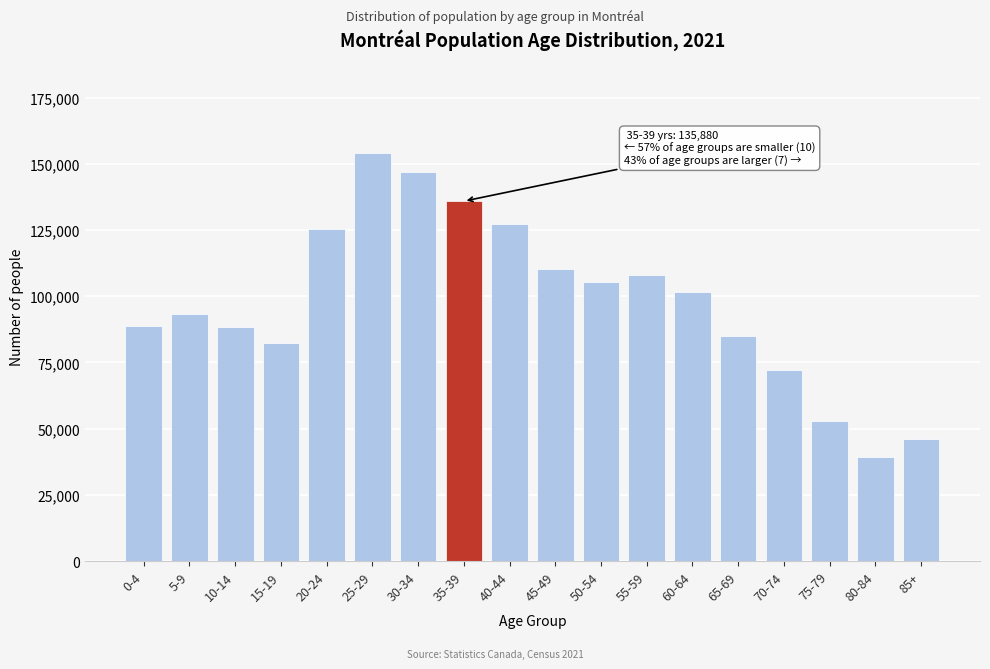

What is the difference between the values at 35-39 and 50-54?

30335